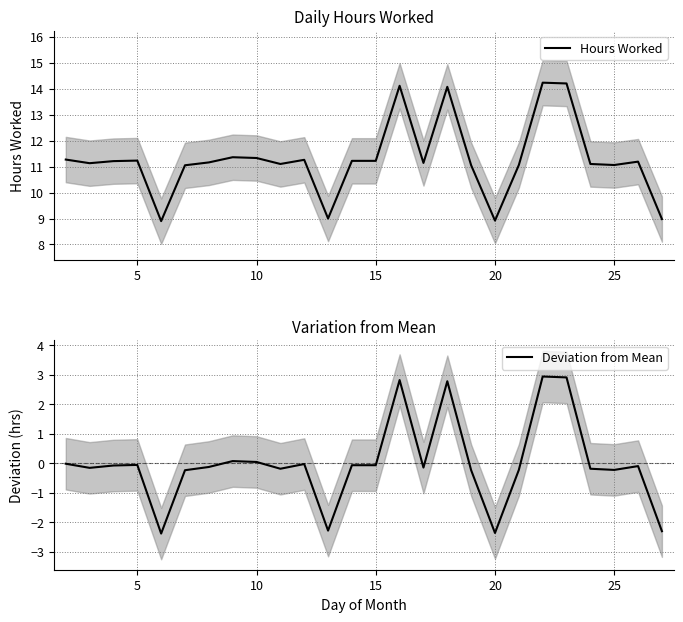

True or false: Deviation from Mean and Hours Worked cross at least once.

False